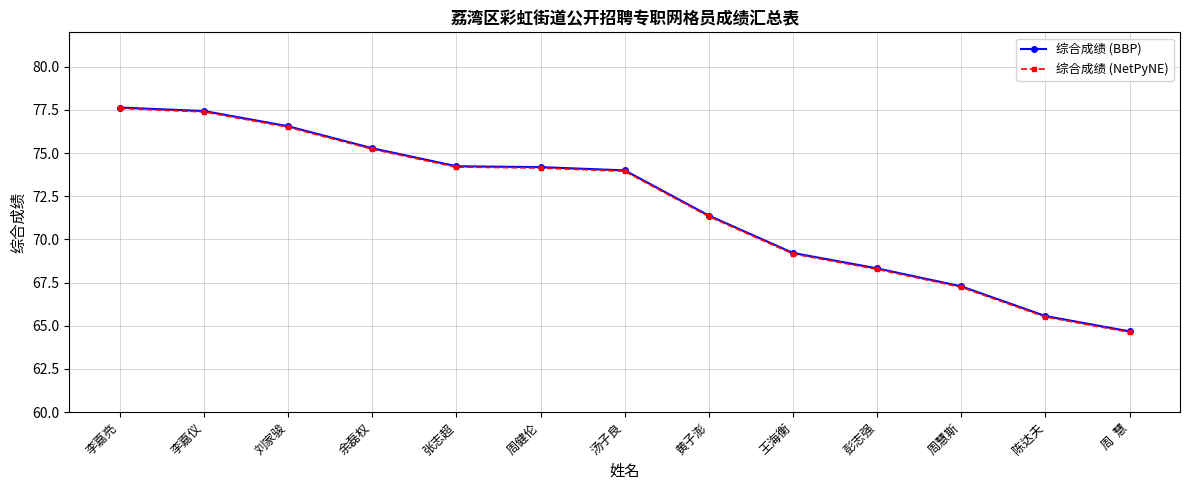

What is the minimum value shown in the chart?

64.6